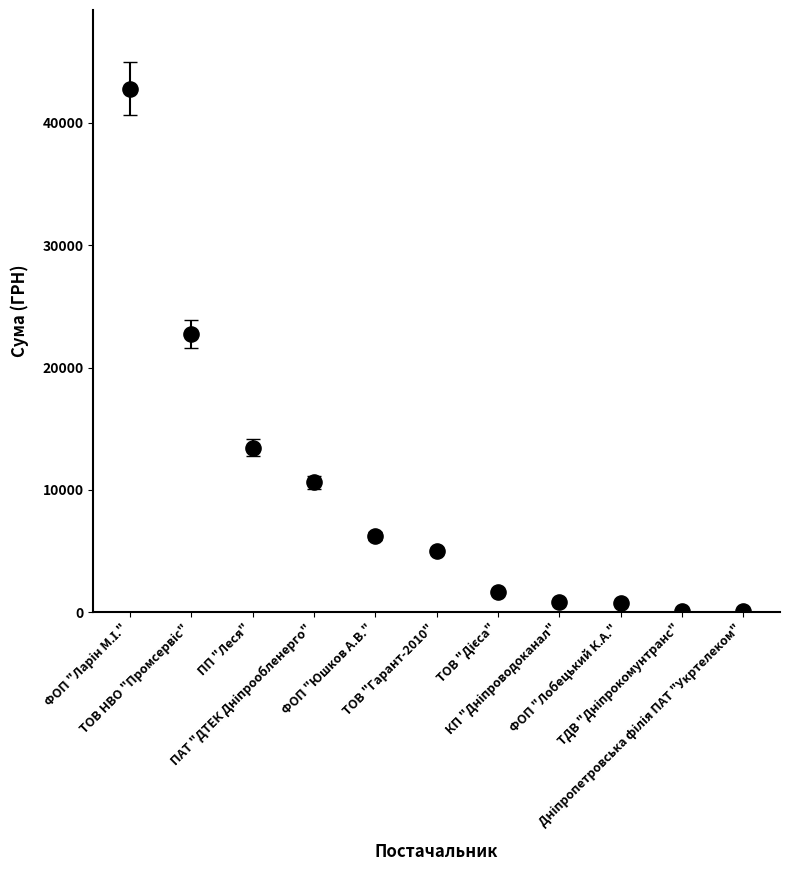

What is the range of Y values (max minus min)?

42690.1